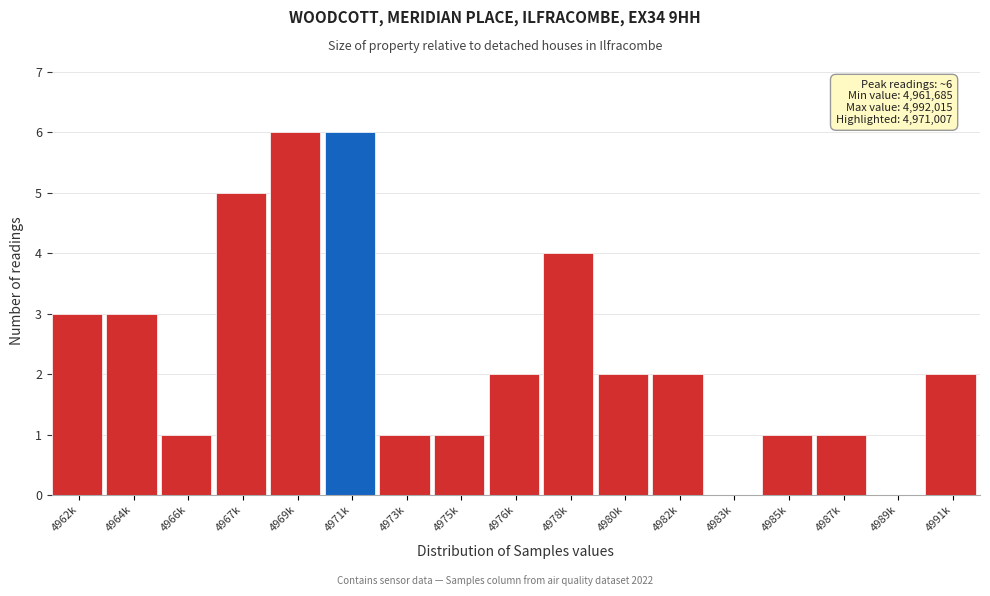

Reading right to left, list all the values displayed in this chart.

4991k=2	4989k=0	4987k=1	4985k=1	4983k=0	4982k=2	4980k=2	4978k=4	4976k=2	4975k=1	4973k=1	4971k=6	4969k=6	4967k=5	4966k=1	4964k=3	4962k=3